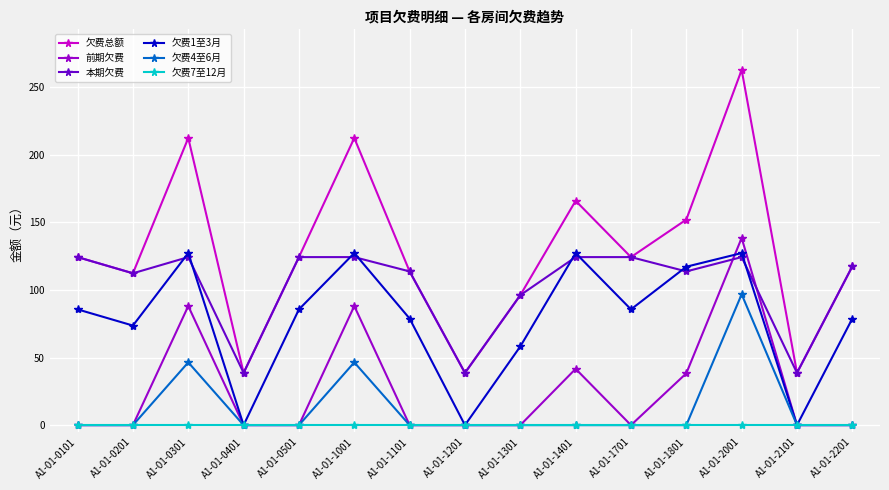

Which series has the largest total across all categories?

欠费总额